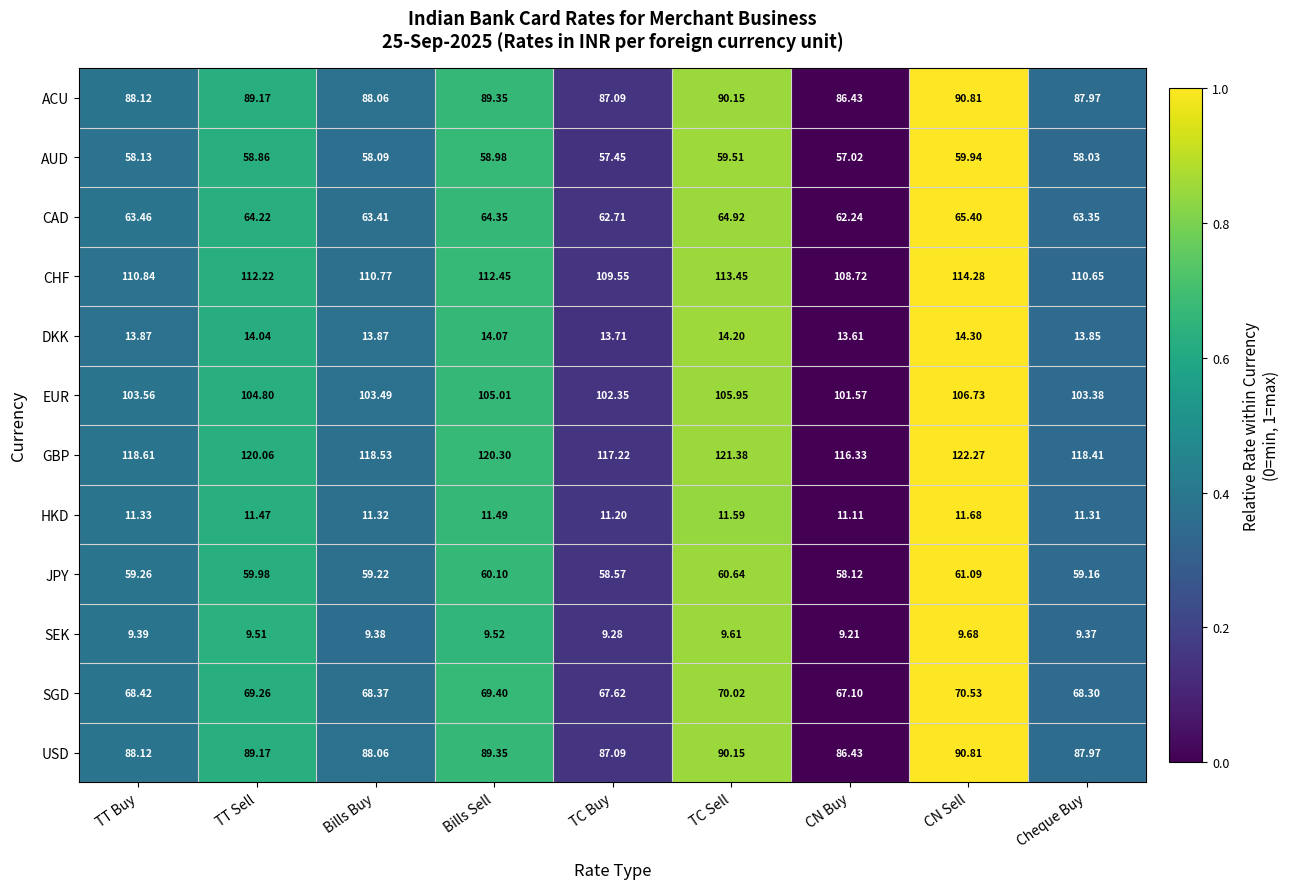

At which category is the sum across all series the highest?

CN Sell